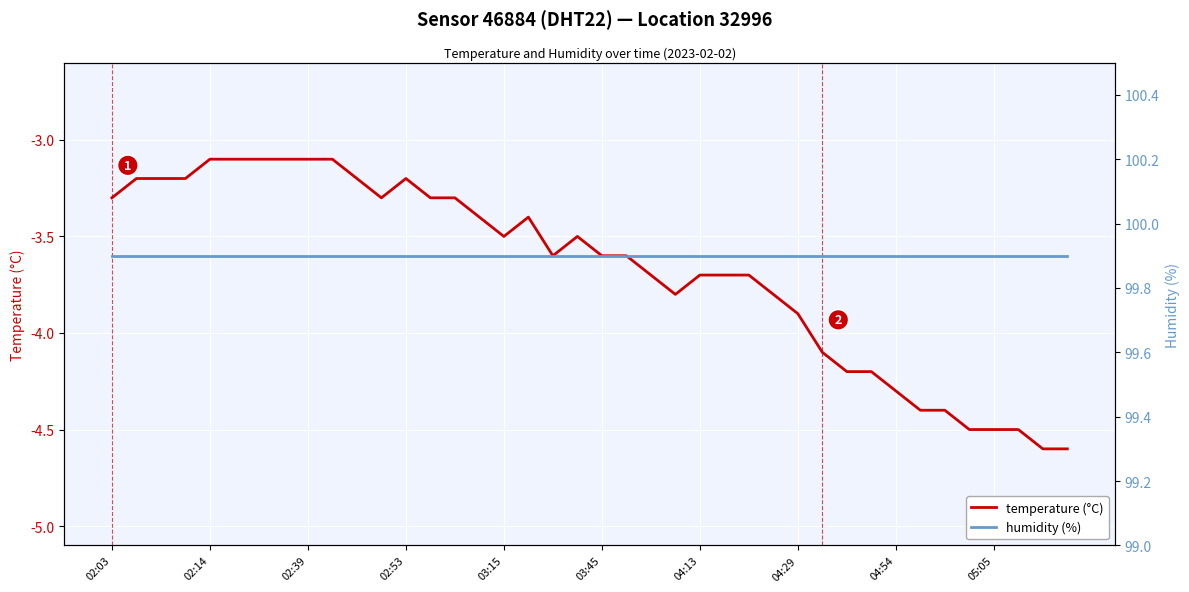

Does the chart display data point markers on the line(s)?

No